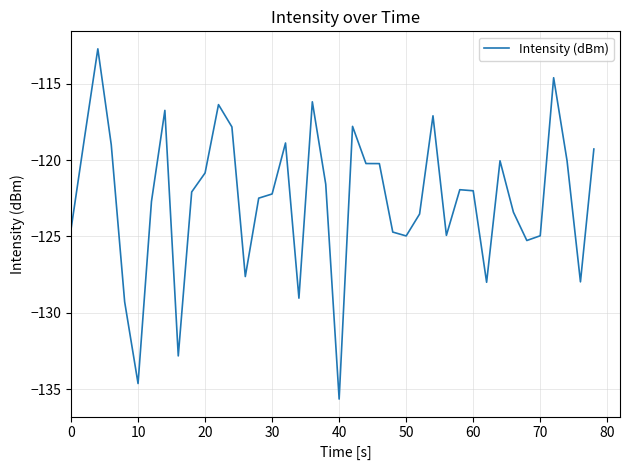

What is the difference between the maximum and minimum values?

22.9